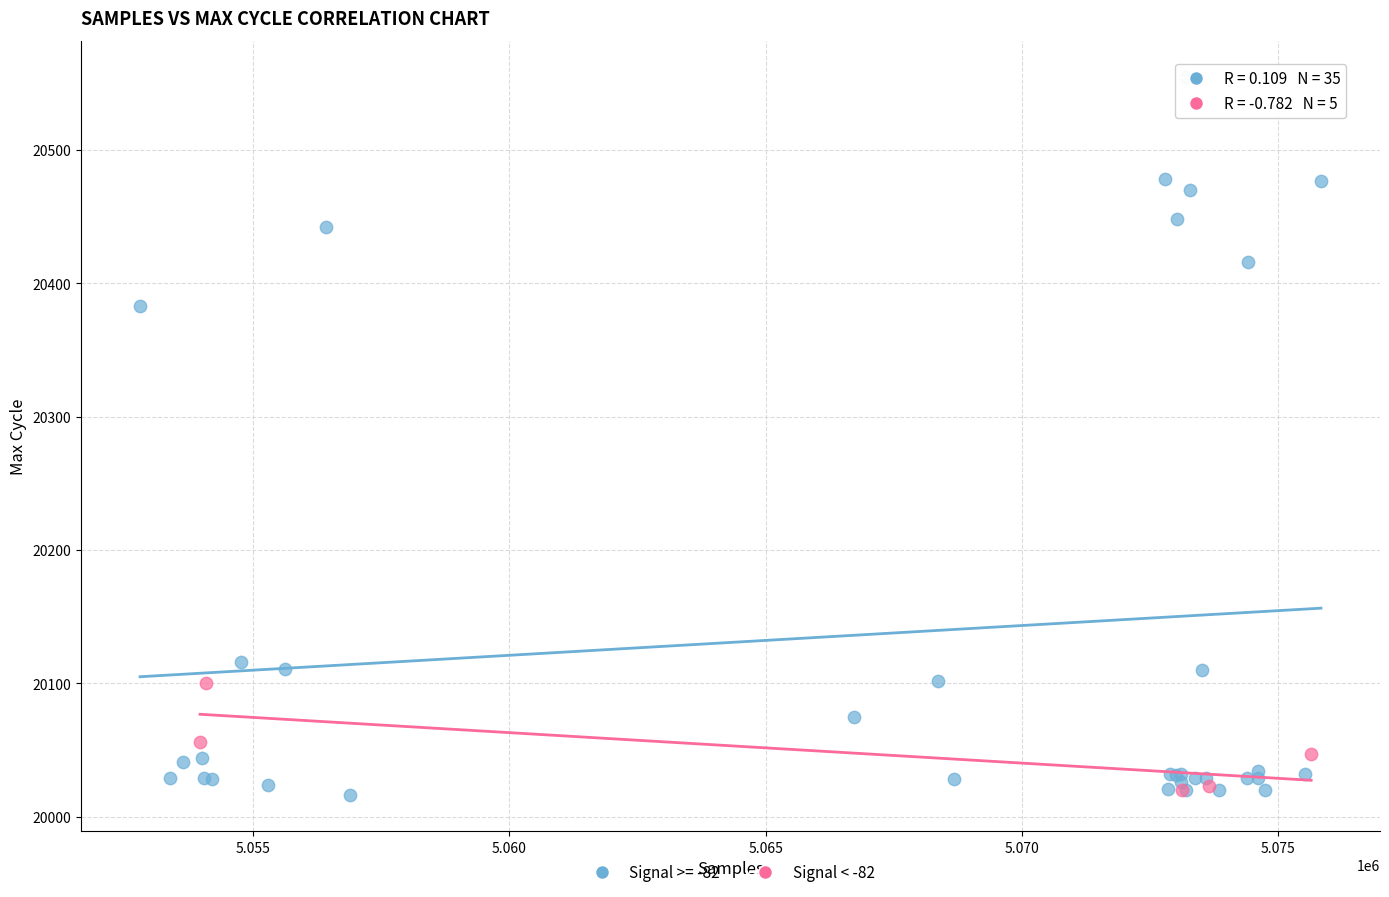

Which series reaches the maximum Y coordinate?

Signal >= -82